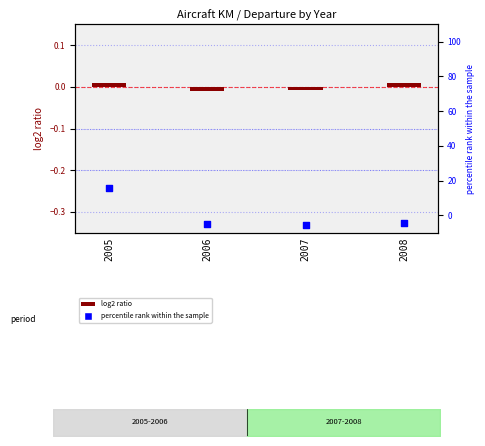

Which series reaches the maximum Y coordinate?

percentile rank within the sample